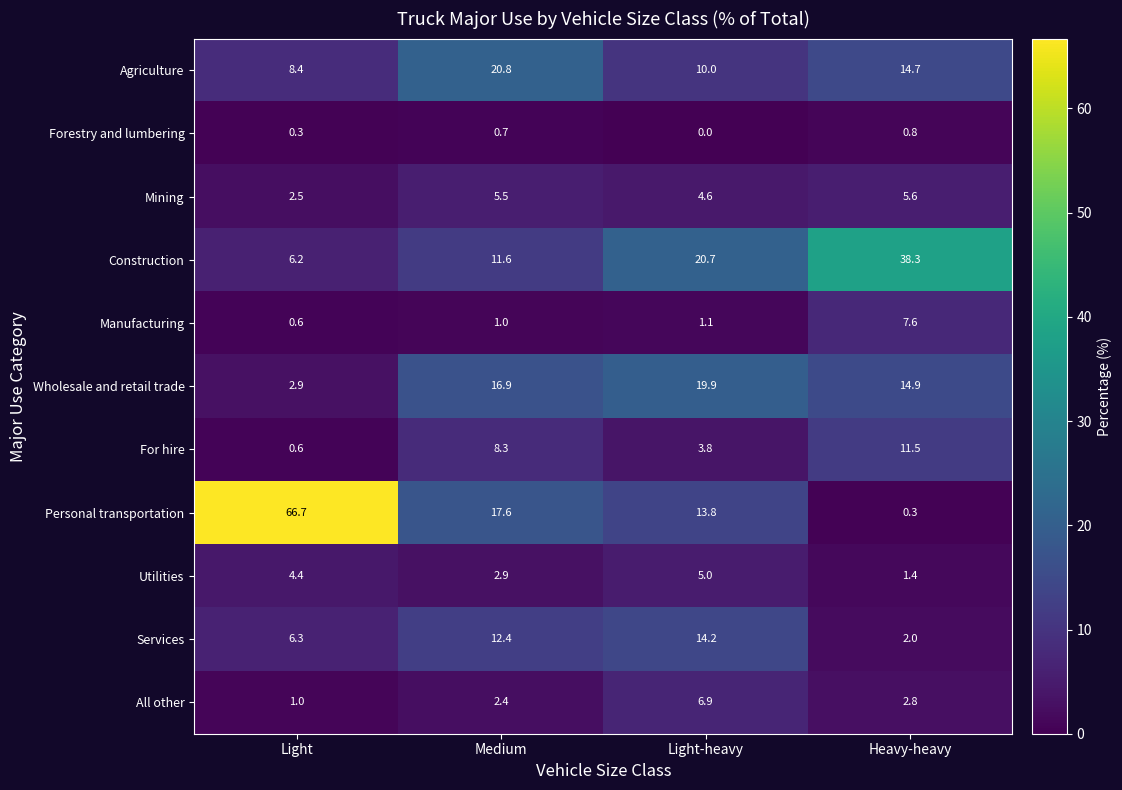

Which series has the largest range (max minus min)?

Personal transportation